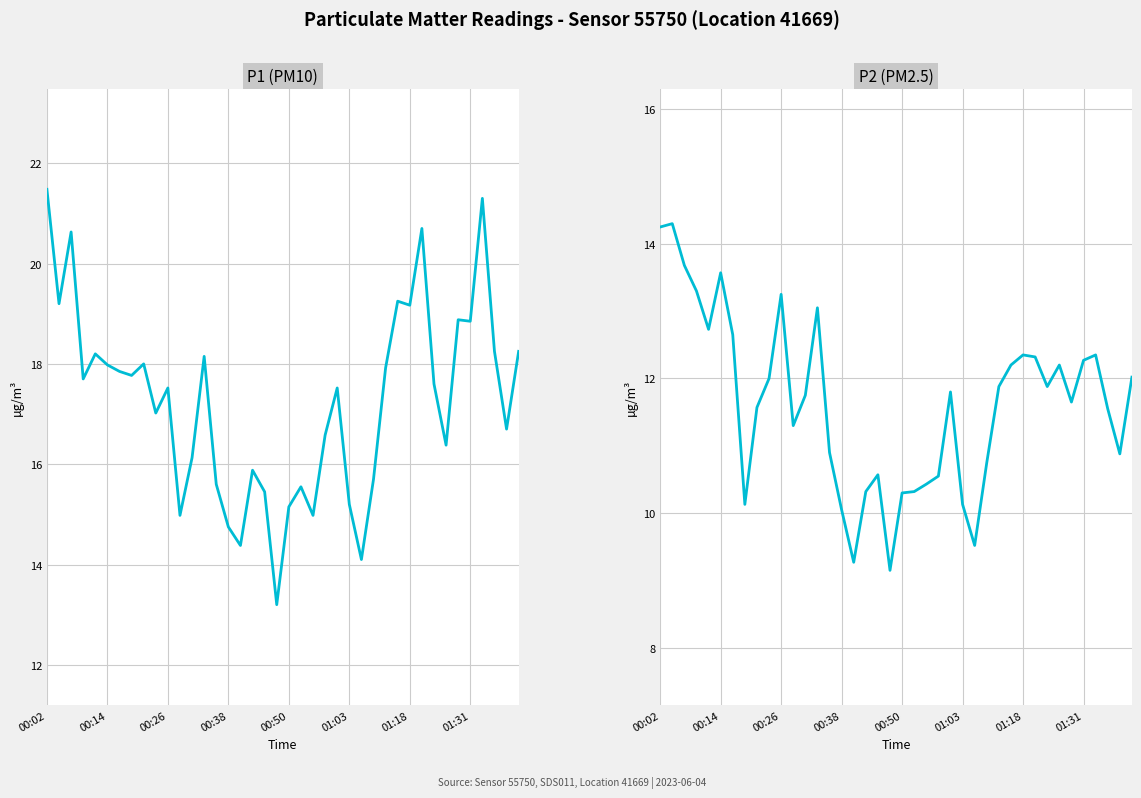

Rank the series at 39 from lowest to highest value.

P2, P1